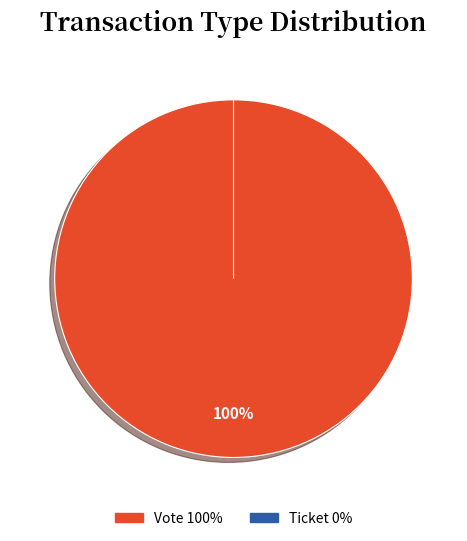

Does Ticket account for over 50% of the chart?

No